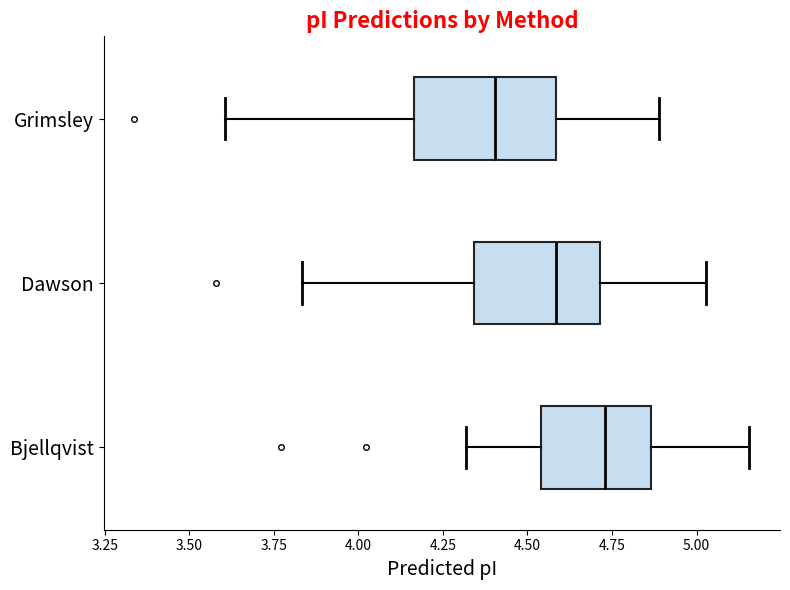

Where is the right edge of the box for Grimsley on the x-axis? The values are not printed on the chart, so give them approximately, as read against the axis.

4.60